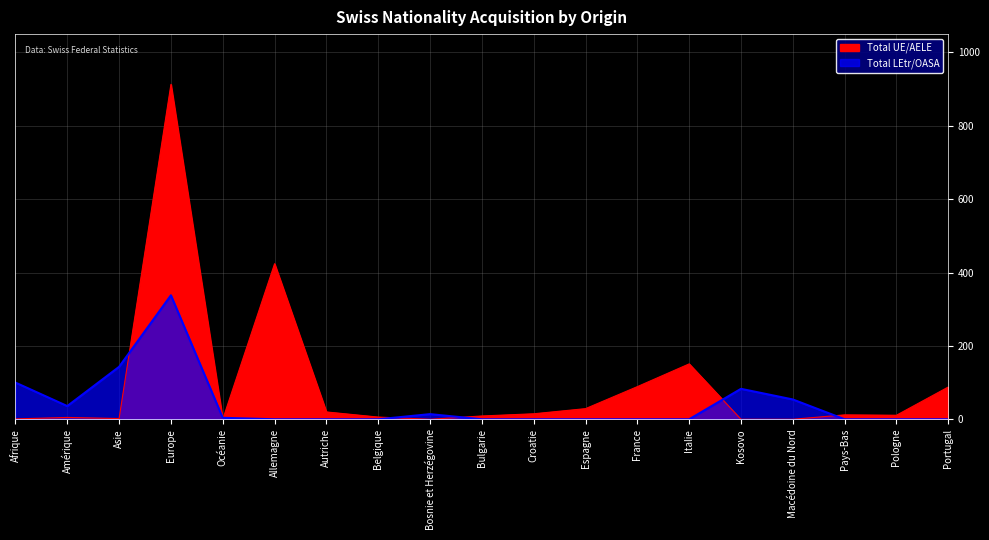

How many times do Total UE/AELE and Total LEtr/OASA cross each other?

7